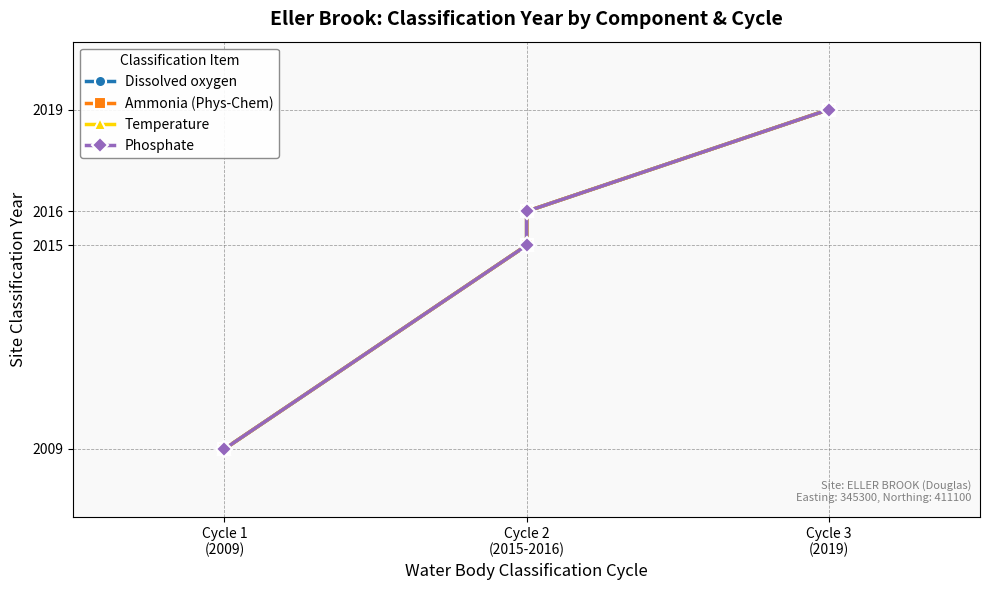

True or false: Temperature and Phosphate intersect in this chart.

False